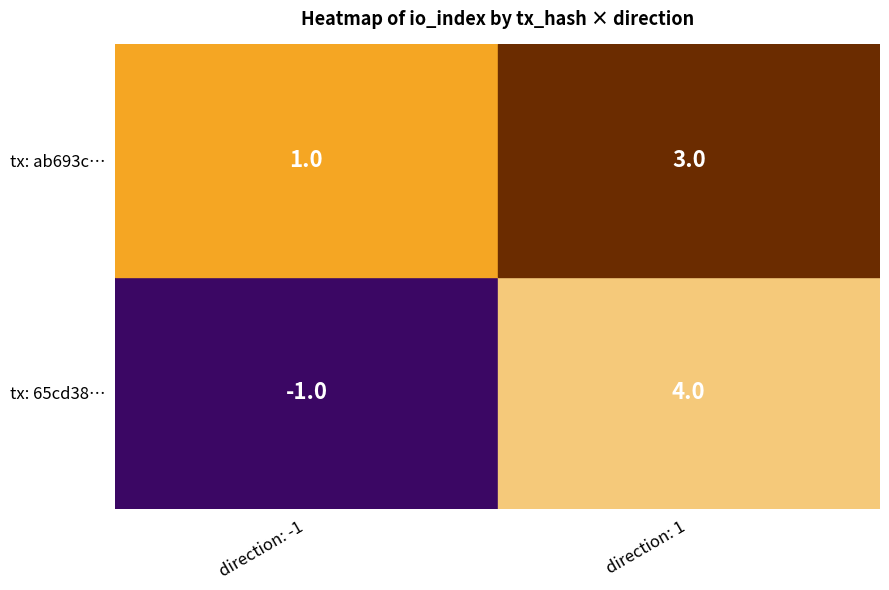

What is the difference between the 65cd3898327cb7dd67b56b7907e6ab3ccddc67e values at 0 and 1?

5